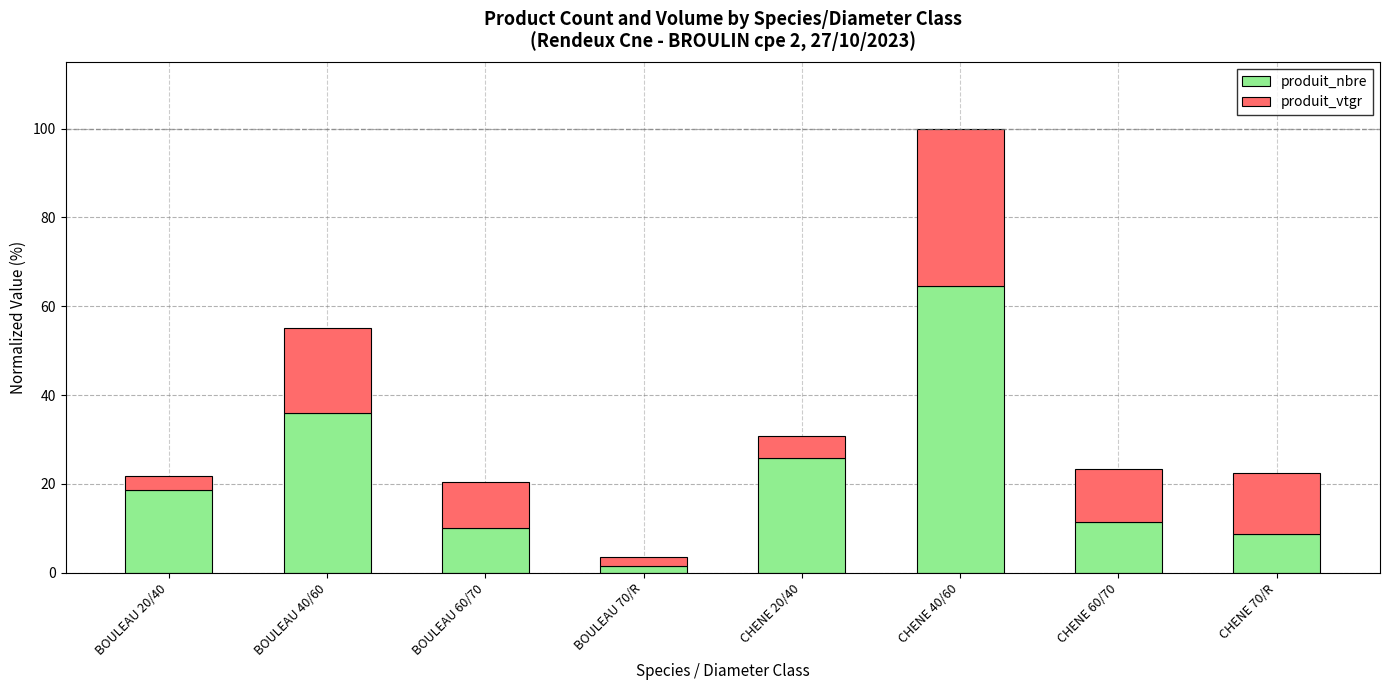

What is the difference between the second highest and second lowest values in the produit_nbre series?

27.3